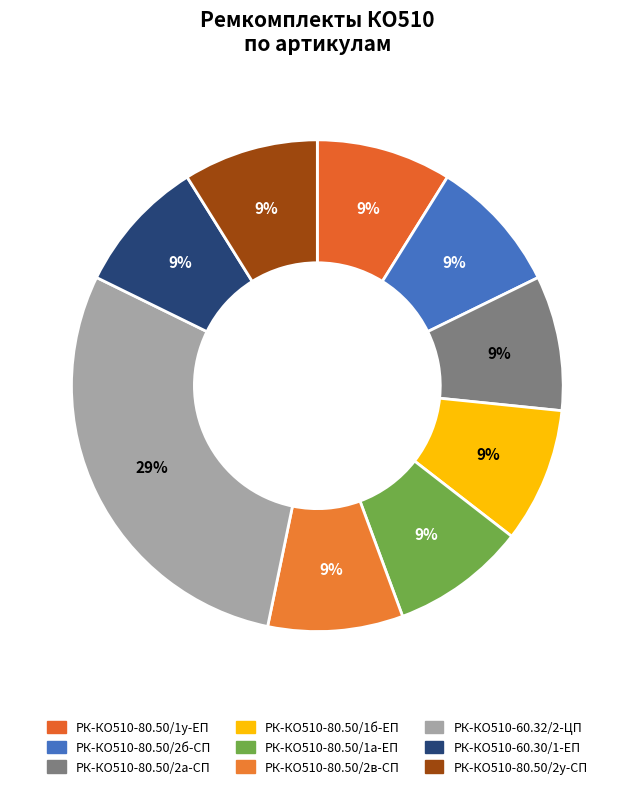

How many slices are in this pie chart?

9